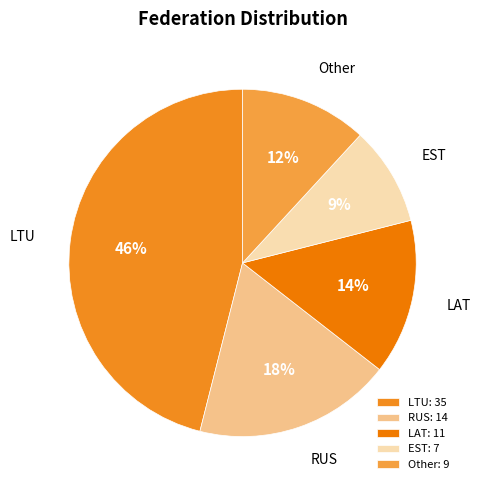

What percentage is the LAT slice, to the nearest percent?

14%